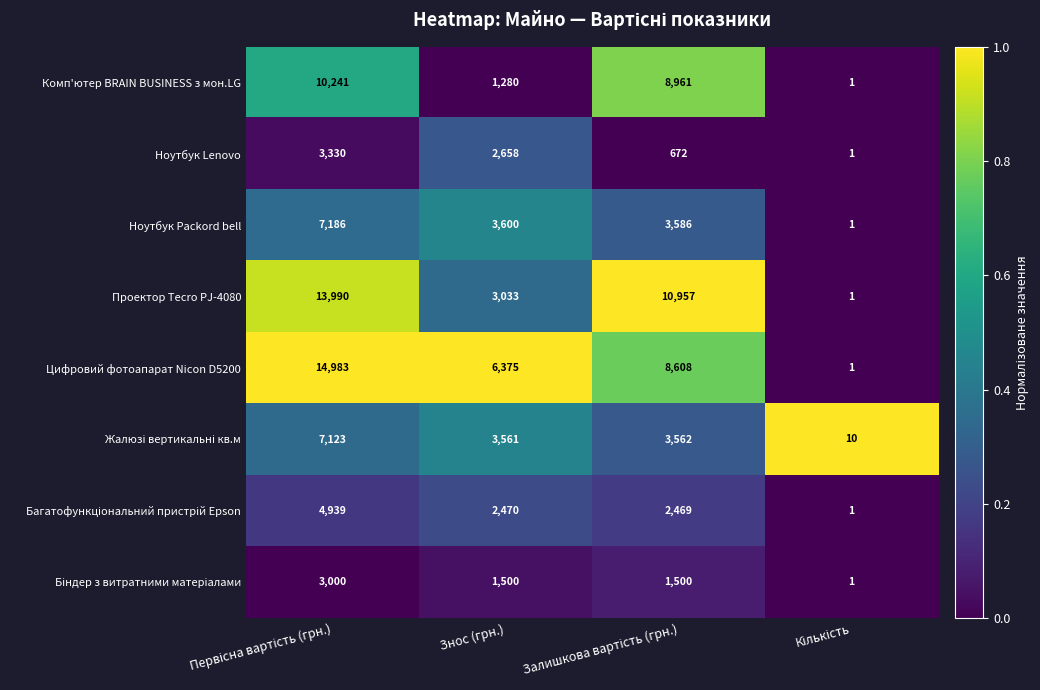

What is the approximate value of Цифровий фотоапарат Nicon D5200 at Знос (грн.)?

6375